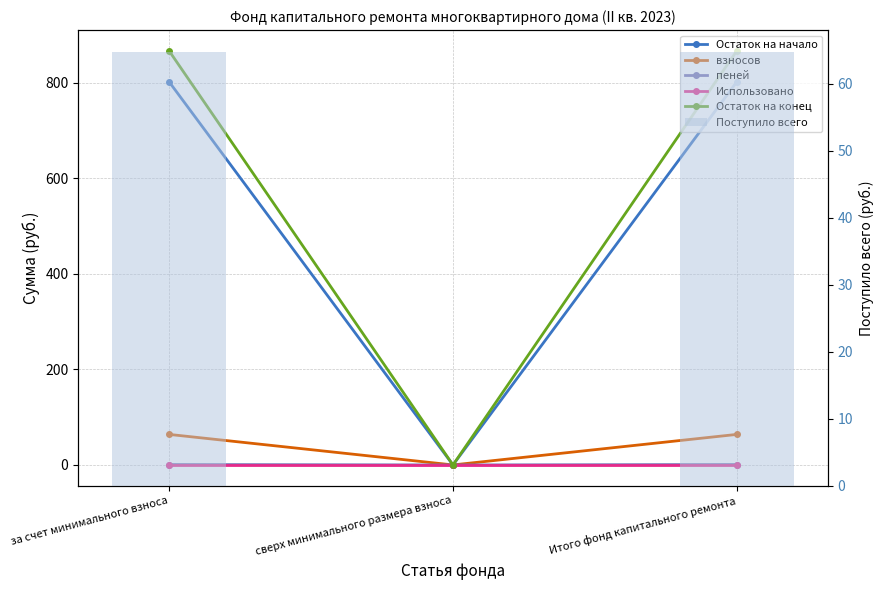

Does the chart contain any negative values?

No